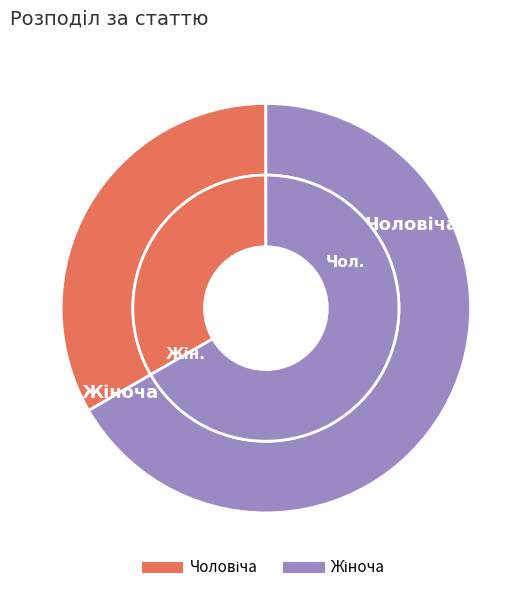

Which has a higher value, Жіноча or Чоловіча?

Жіноча